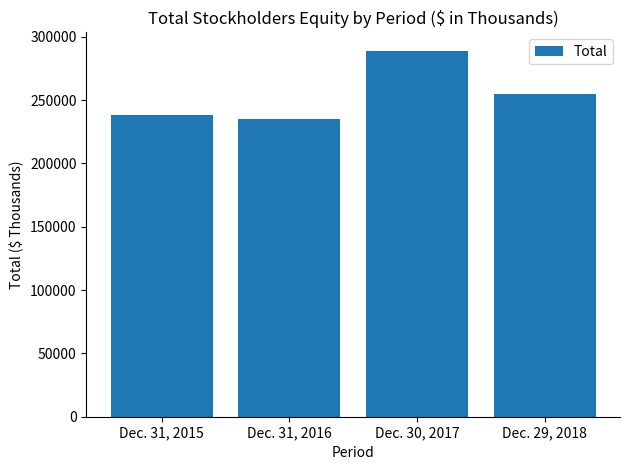

What is the label of the 1st bar from the left?

Dec. 31, 2015